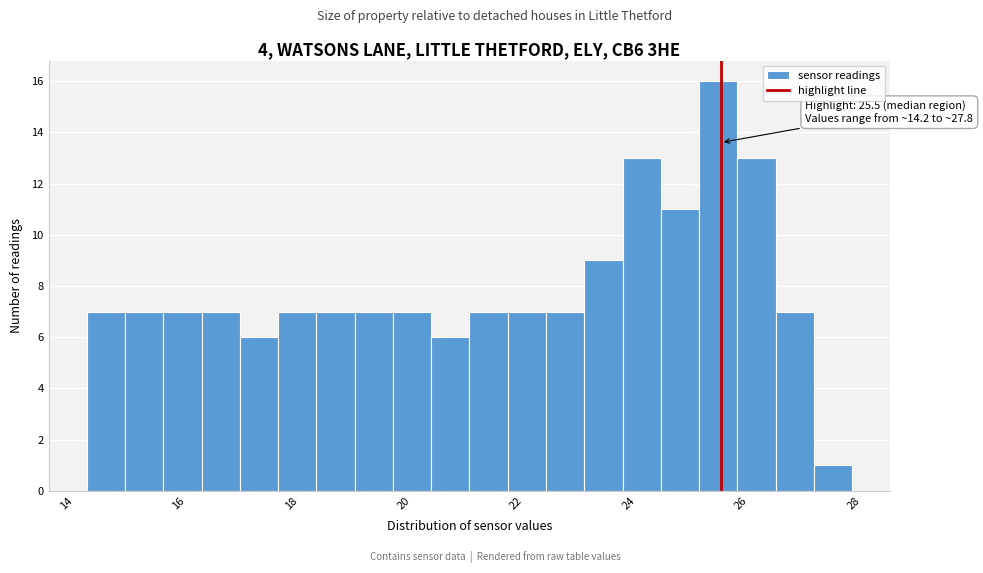

Around what value on the x-axis is the tallest bar? Give the approximate position of its centre, as read against the axis.

25.4